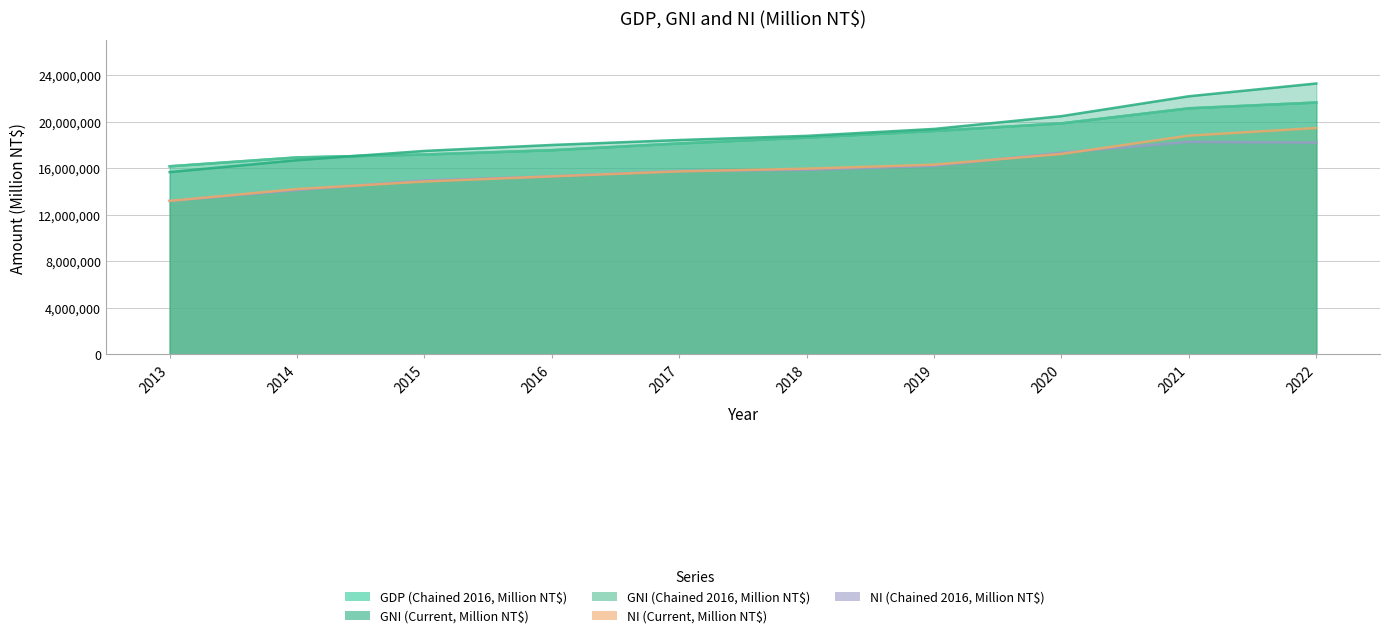

Where is NI (Current, Million NT$) nearest to the value 16328511?

2019